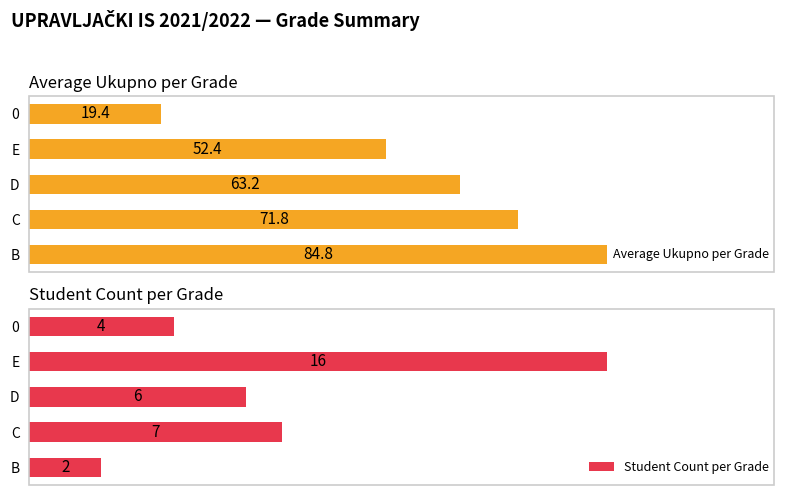

How many categories are shown in the chart?

5